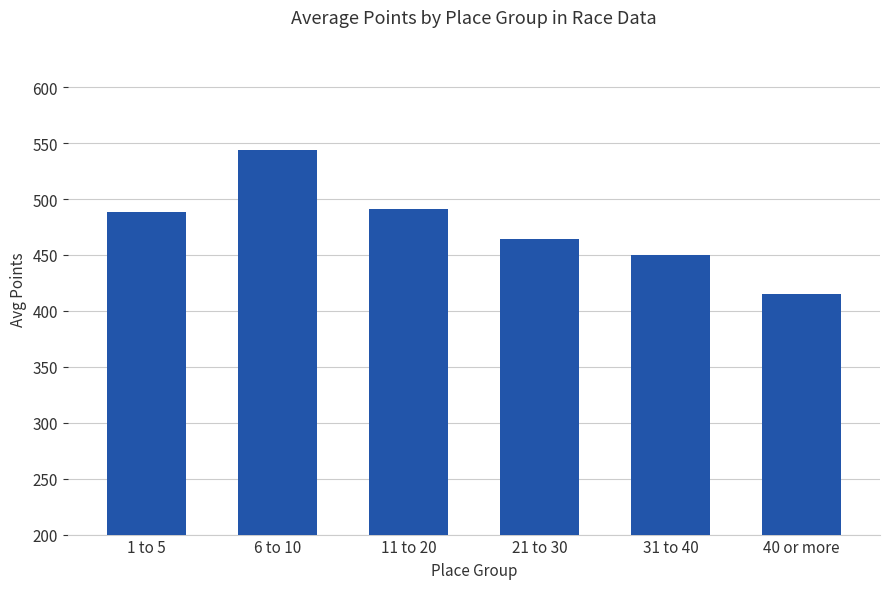

At which label is the value closest to 479?

1 to 5